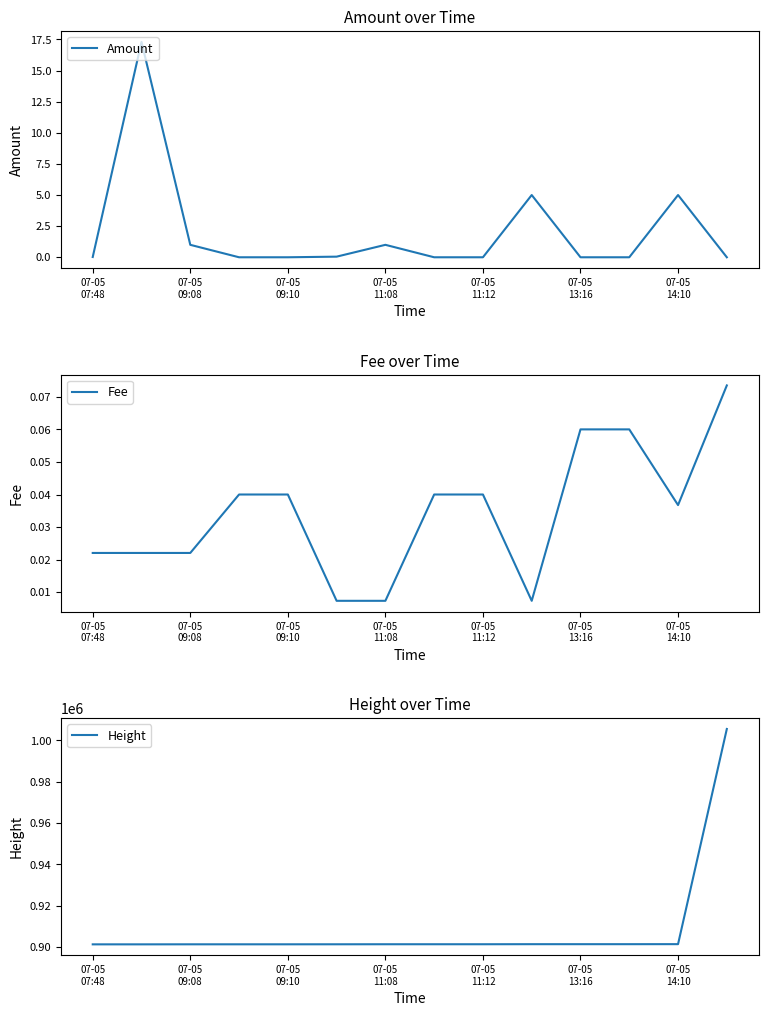

What are all the series names shown in the legend?

Amount, Fee, Height